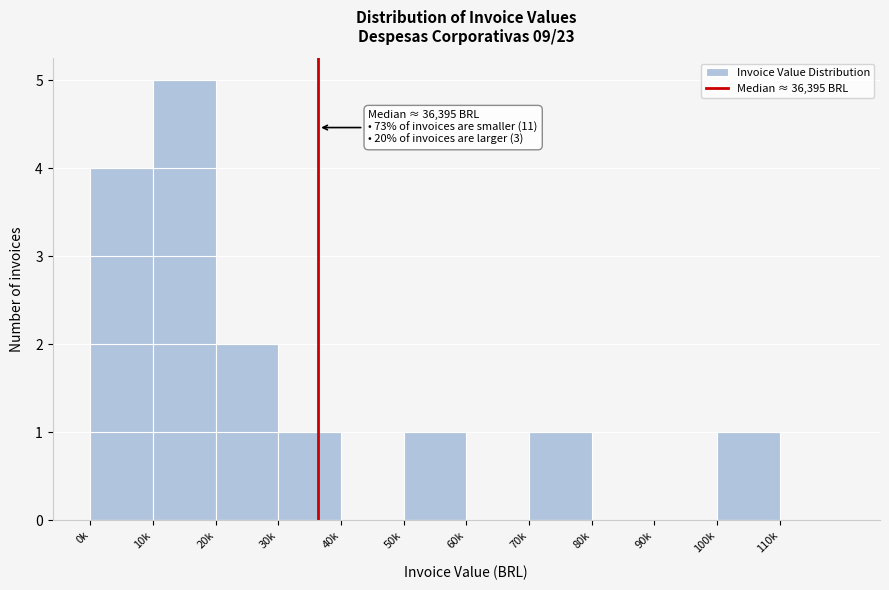

Reading right to left, transcribe all the data shown in this chart.

110k=0	100k=1	90k=0	80k=0	70k=1	60k=0	50k=1	40k=0	30k=1	20k=2	10k=5	0k=4